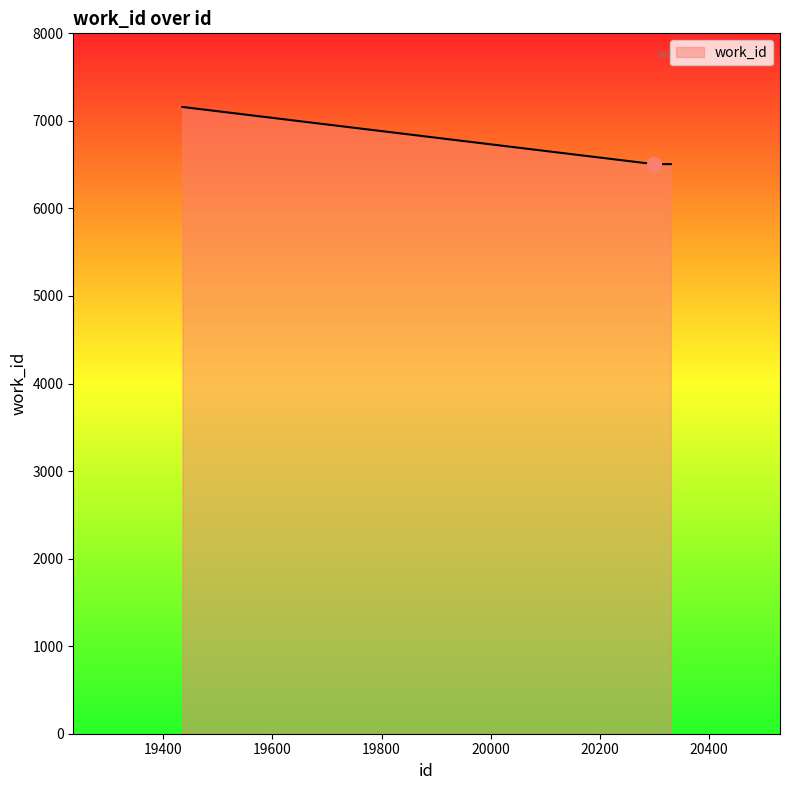

What is the greatest value displayed?

7159